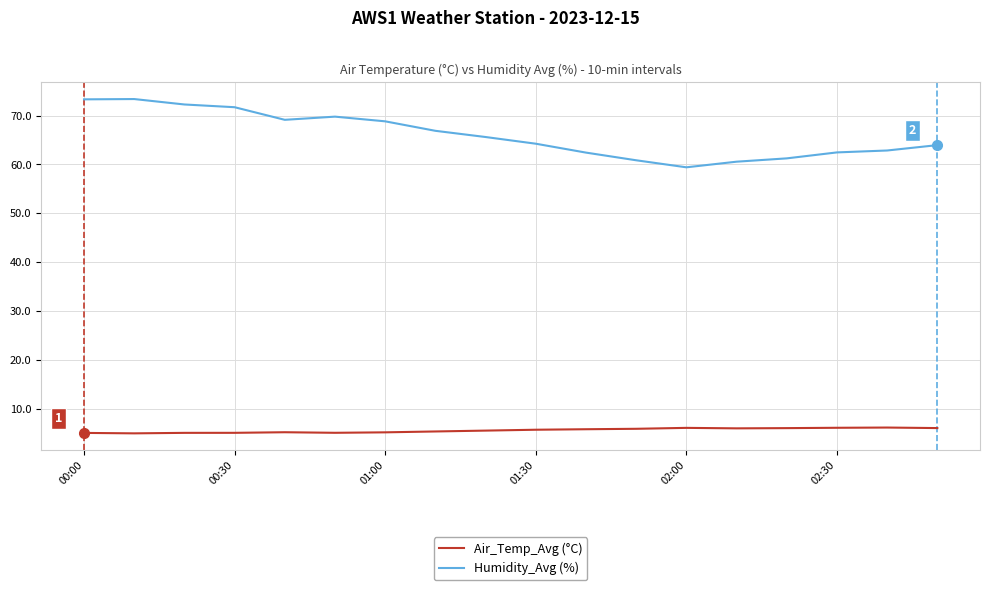

Which series has the largest total across all categories?

Humidity_Avg (%)